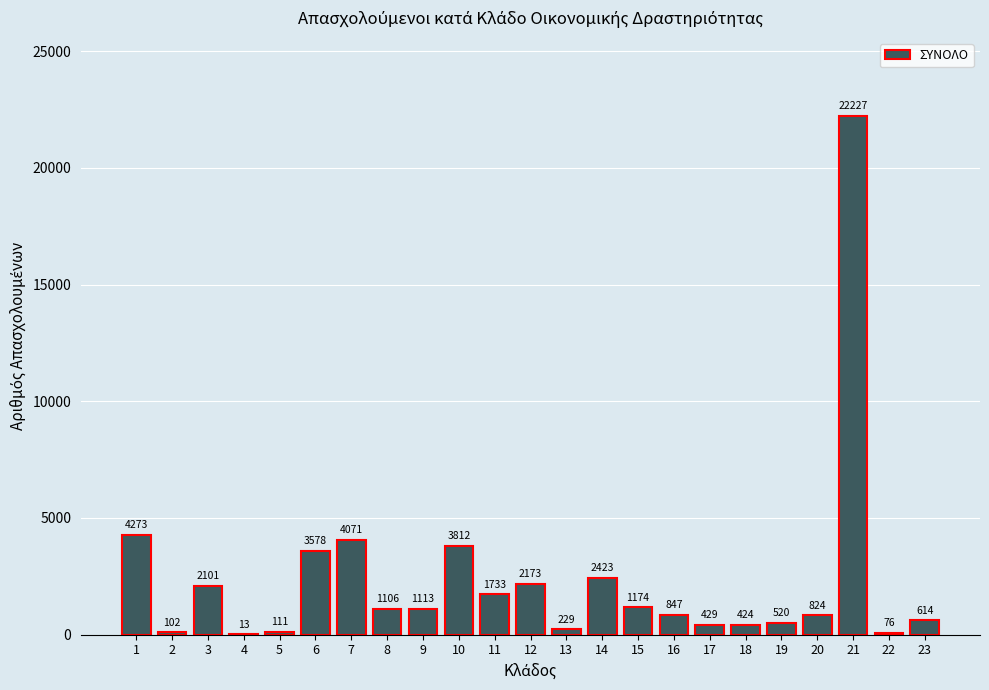

Reading left to right, transcribe all the data shown in this chart.

1=4273	2=102	3=2101	4=13	5=111	6=3578	7=4071	8=1106	9=1113	10=3812	11=1733	12=2173	13=229	14=2423	15=1174	16=847	17=429	18=424	19=520	20=824	21=22227	22=76	23=614